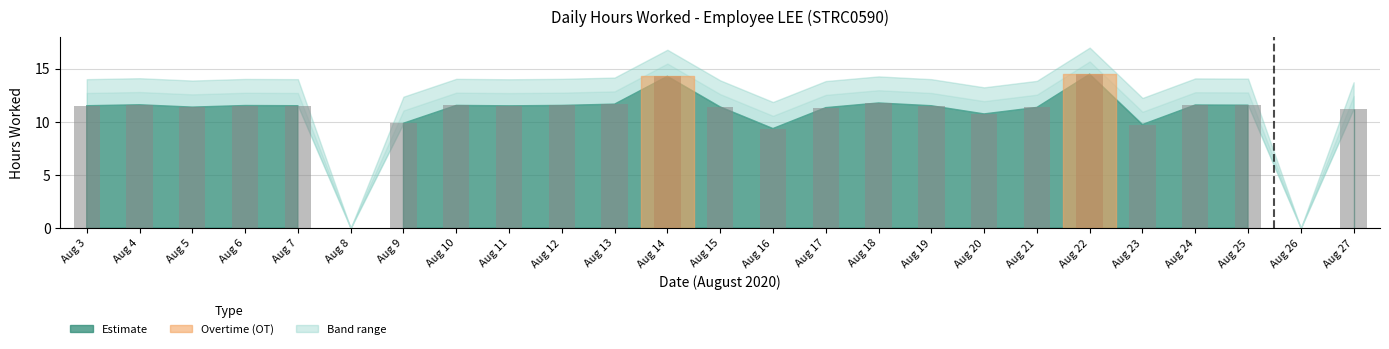

What is the ratio of the value at Aug 7 to the value at Aug 17?

1.0